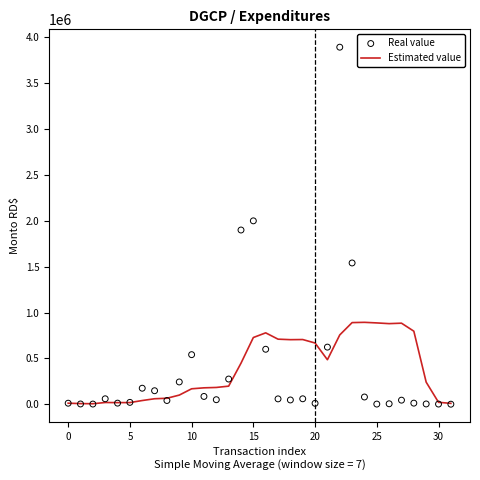

What are all the series names shown in the legend?

Estimated value, Real value